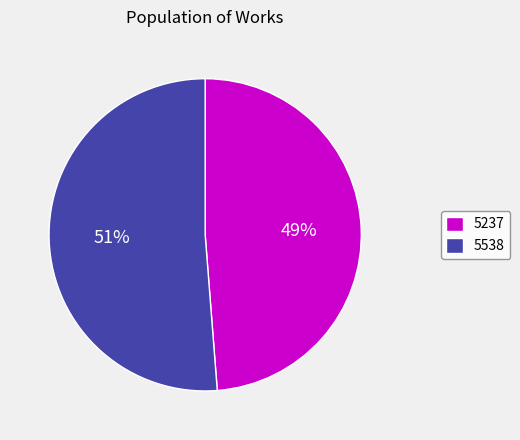

The 5538 slice represents 37% of the pie. True or false?

False